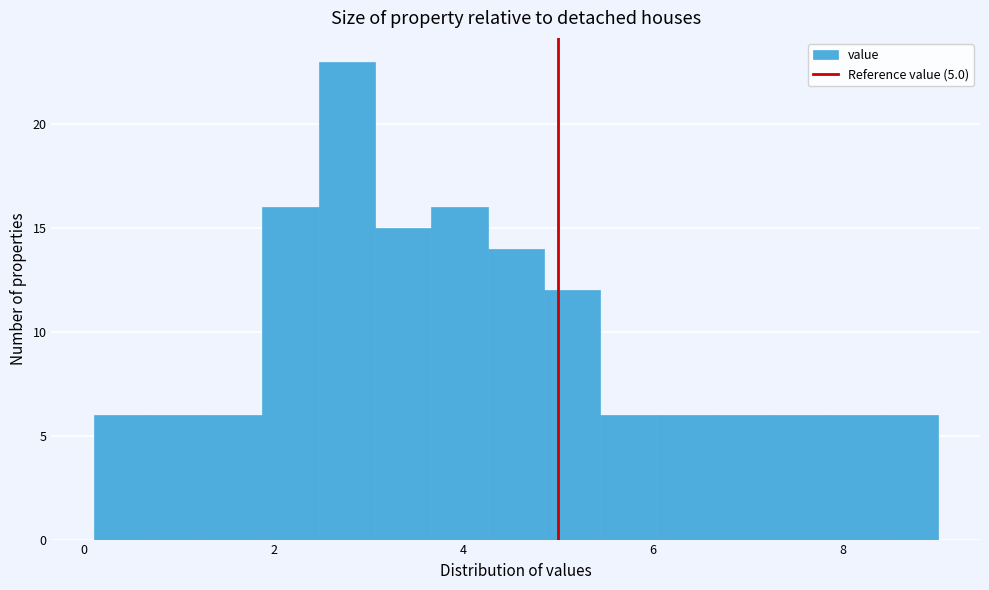

Around what value on the x-axis is the tallest bar? Give the approximate position of its centre, as read against the axis.

2.8